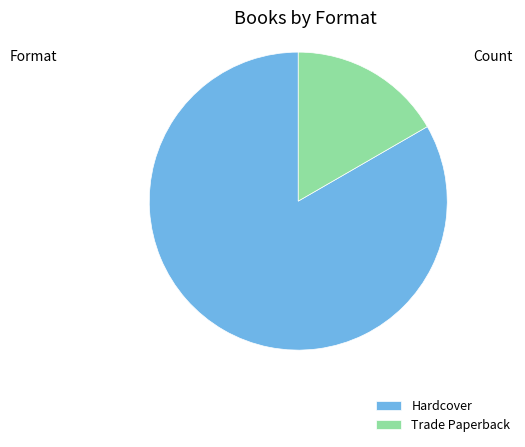

Combined, do Hardcover and Trade Paperback account for over 50%?

Yes